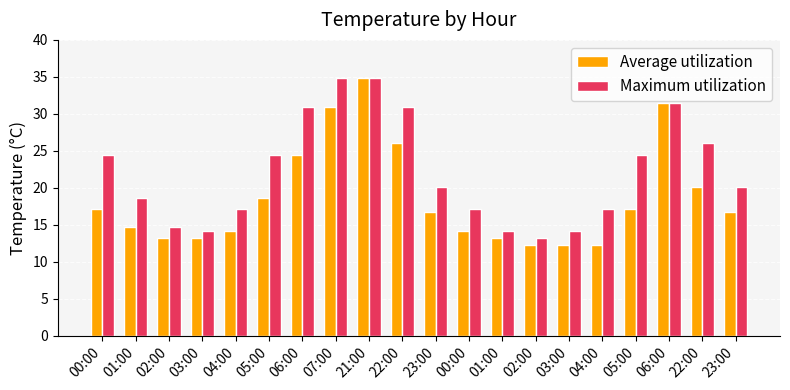

At which label is Maximum utilization closest to 24?

00:00